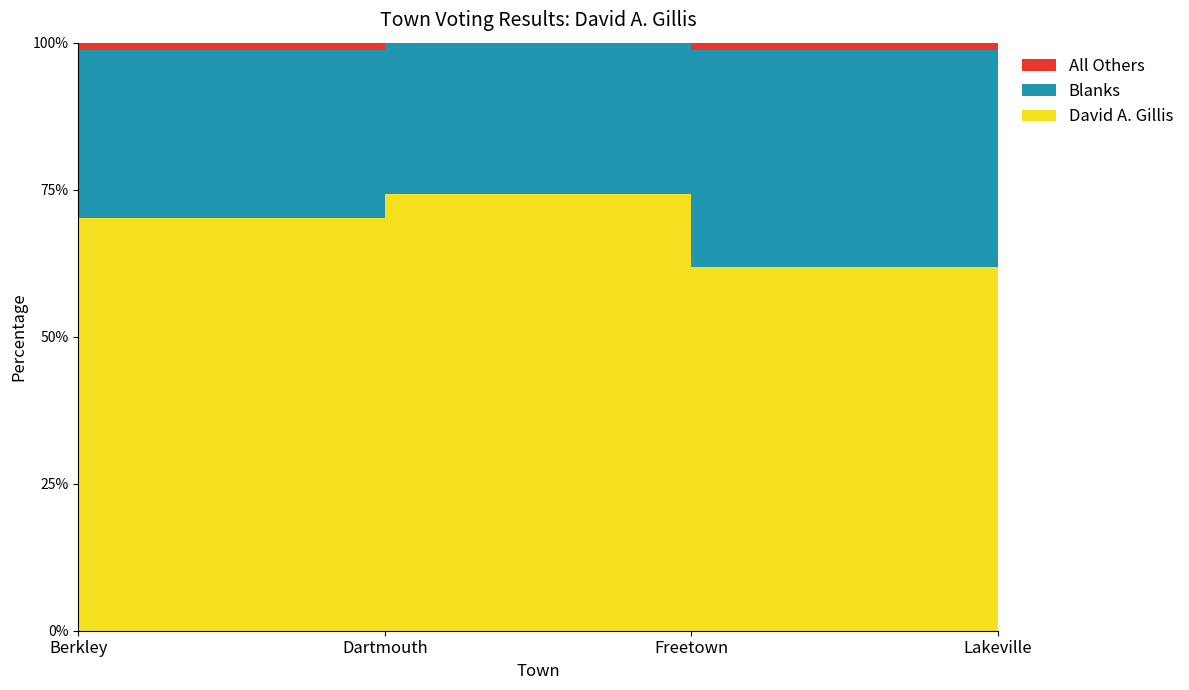

Reading right to left, list all the values displayed in this chart.

All Others: Lakeville=0	Freetown=1	Dartmouth=0	Berkley=2
Blanks: Lakeville=74	Freetown=31	Dartmouth=269	Berkley=46
David A. Gillis: Lakeville=153	Freetown=52	Dartmouth=779	Berkley=113